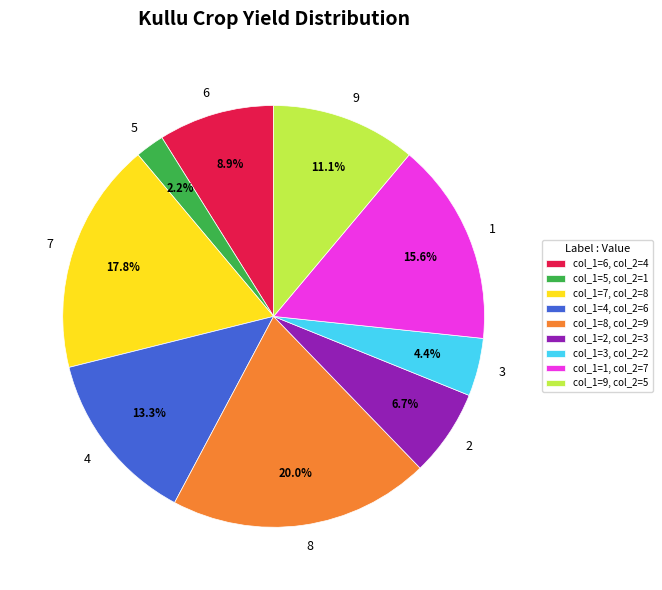

Is it true that col_1=3 is 14% of the pie?

False